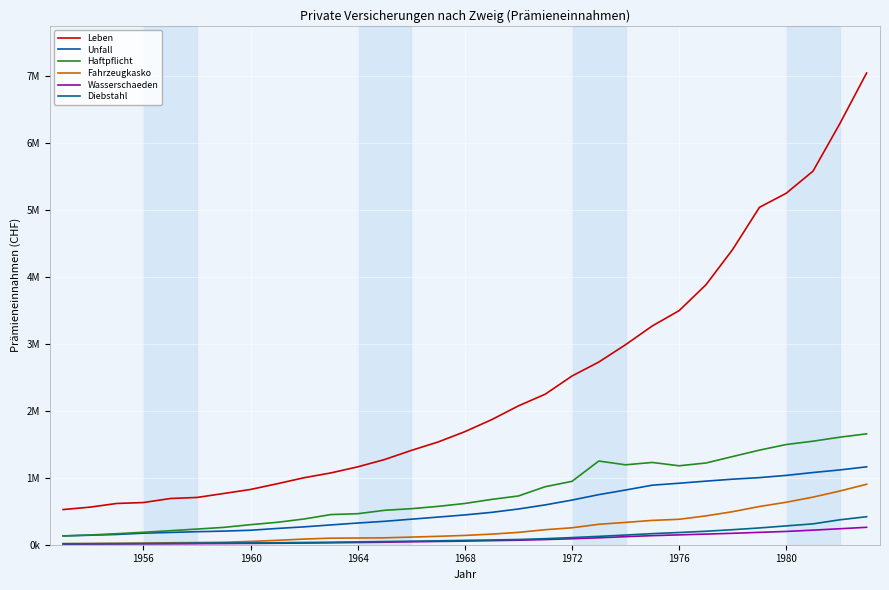

Is this an area chart (filled region under the line)?

No